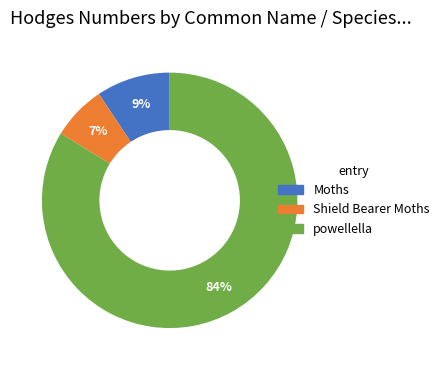

Is the sum of powellella and Shield Bearer Moths greater than half?

Yes